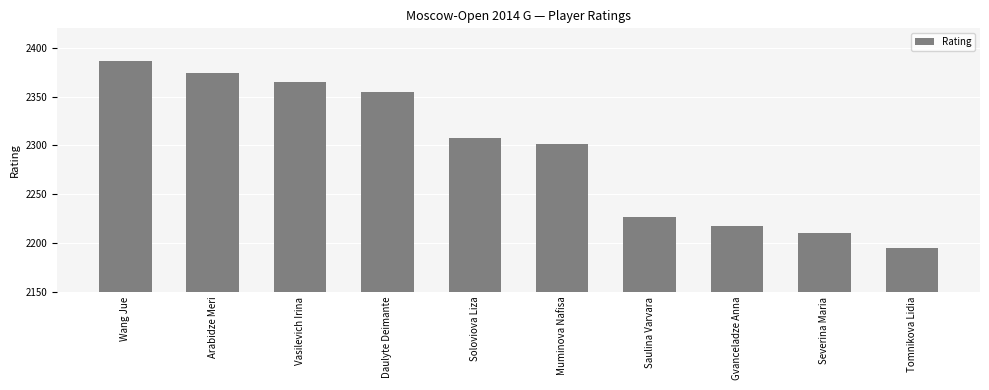

Is it true that the value at Gvanceladze Anna is 1547?

False